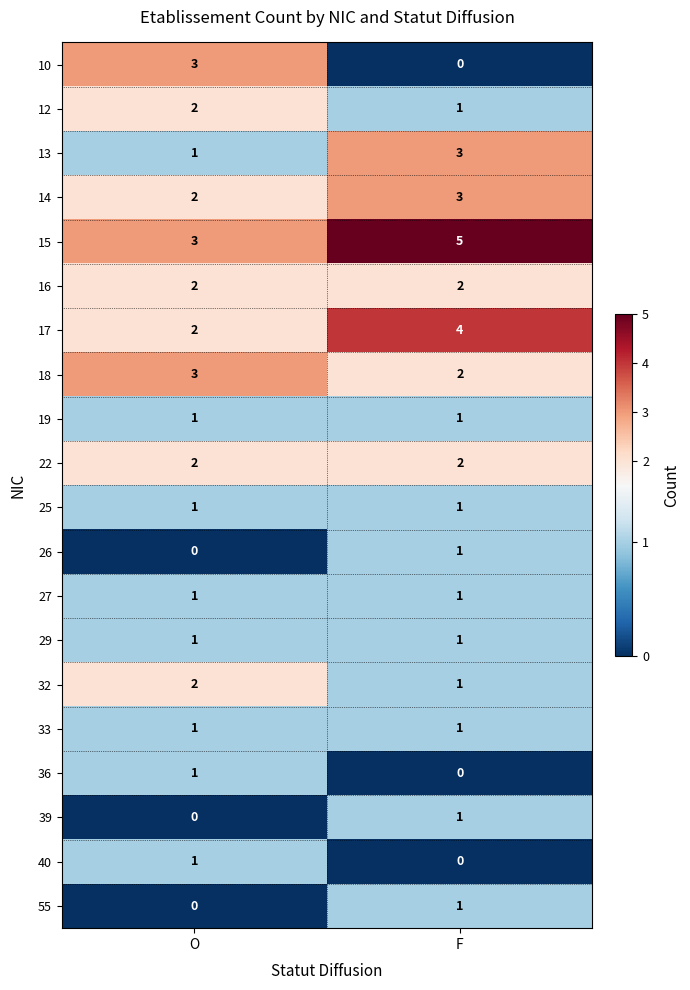

The value of 27 at F is 1. True or false?

True